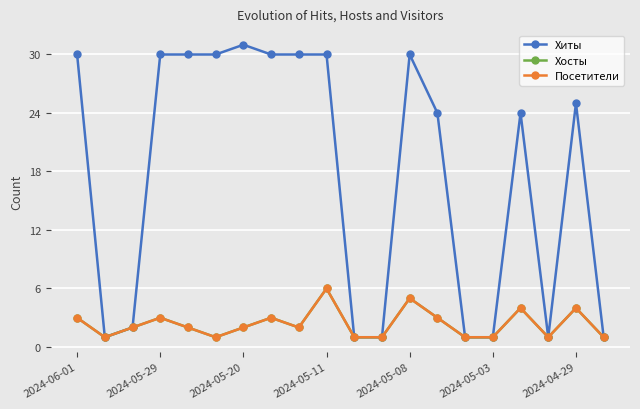

Is this an area chart (filled region under the line)?

No